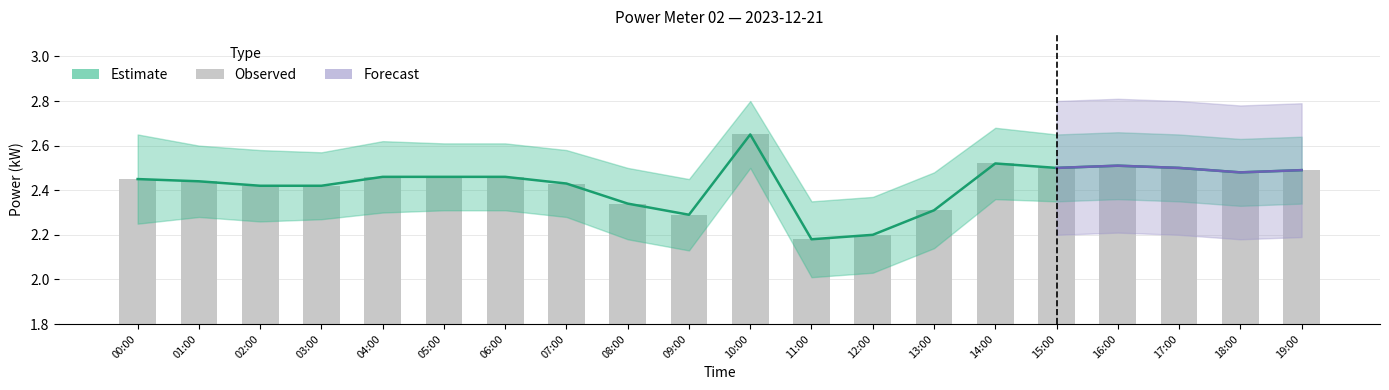

What position from the left is 16:00?

17